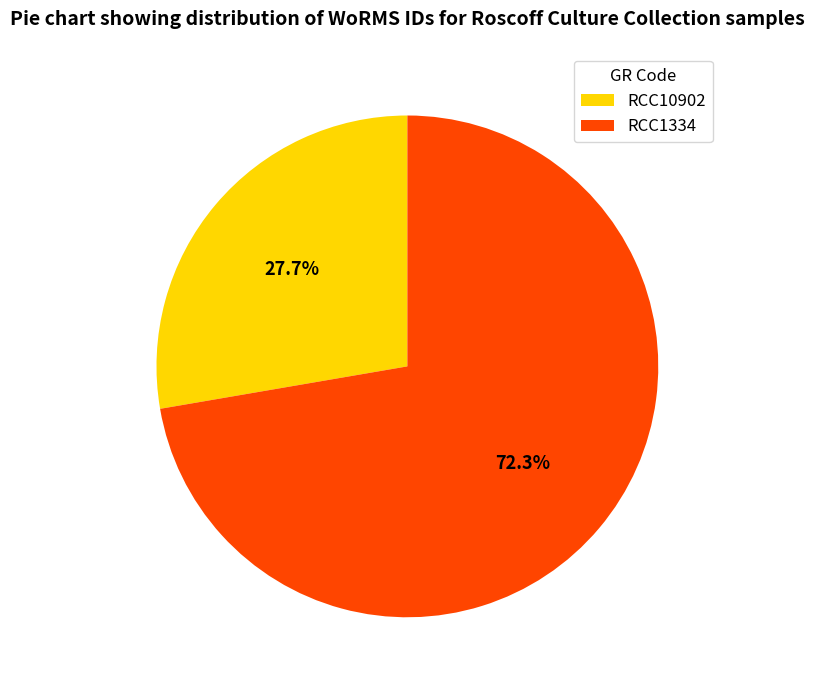

What is the majority slice?

RCC1334